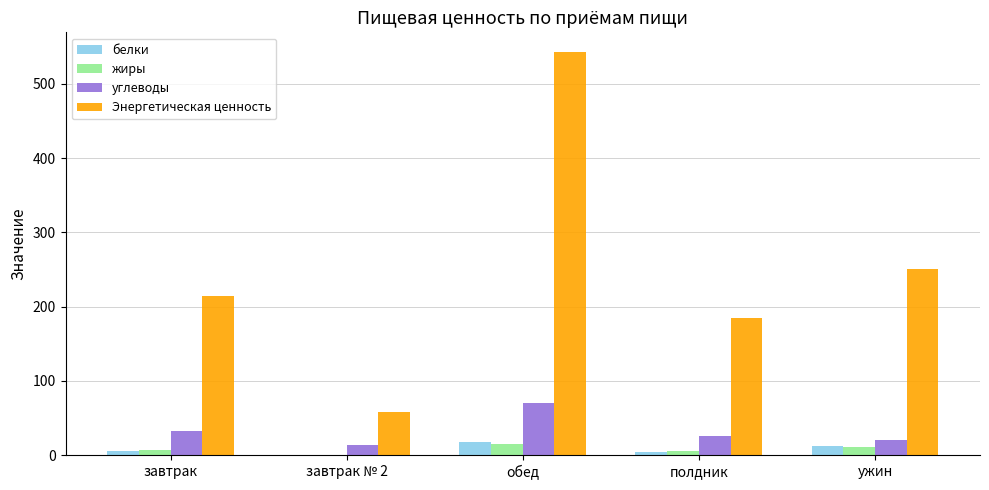

What is the approximate value of углеводы at завтрак № 2?

13.9